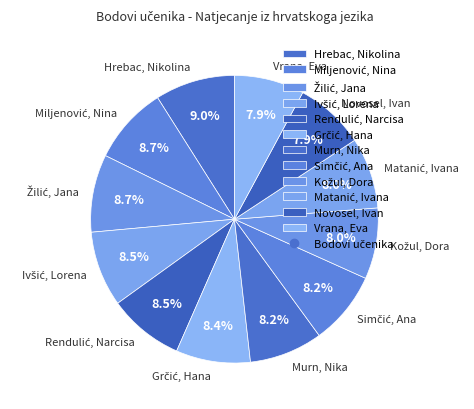

How much of the chart is everything except Hrebac, Nikolina?

91.0%